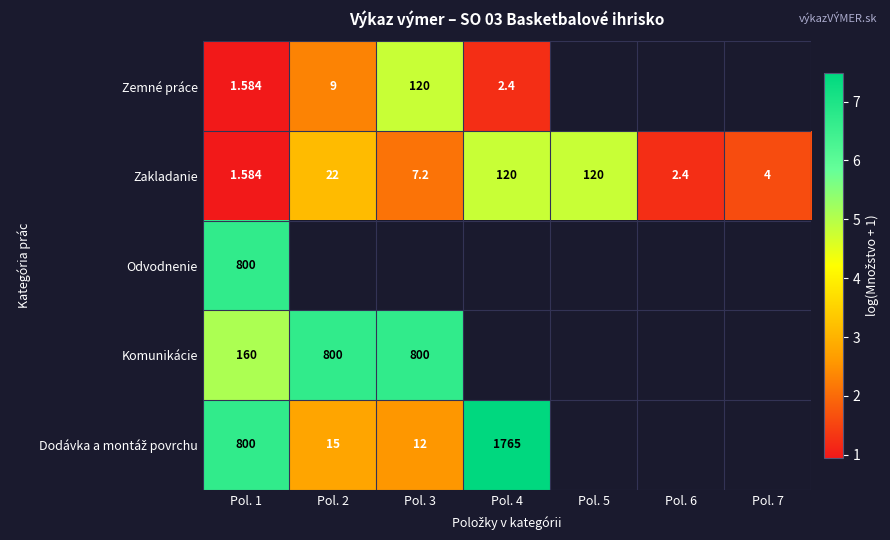

What is the maximum value shown in the chart?

7.5